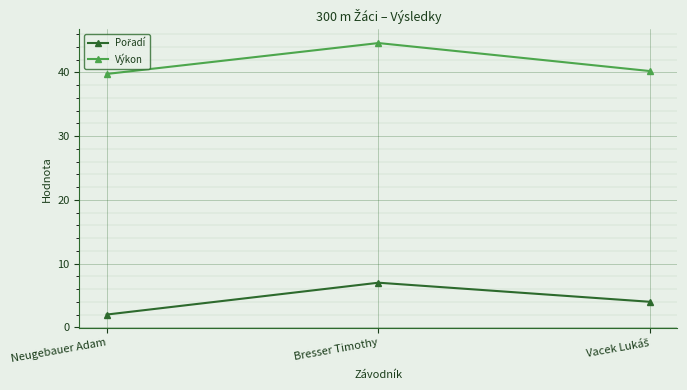

What is the sum of all Výkon values?

124.6